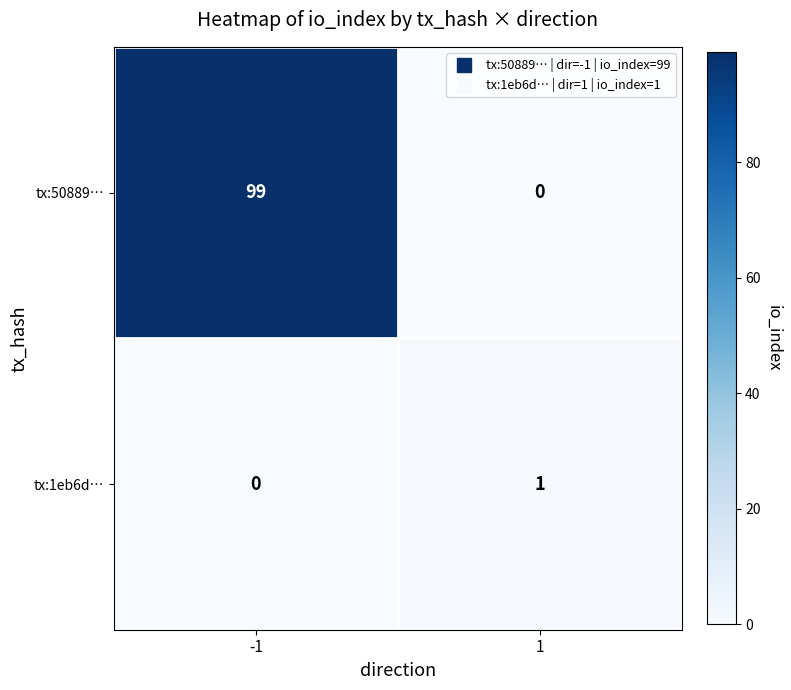

Which series has the largest range (max minus min)?

tx:50889…